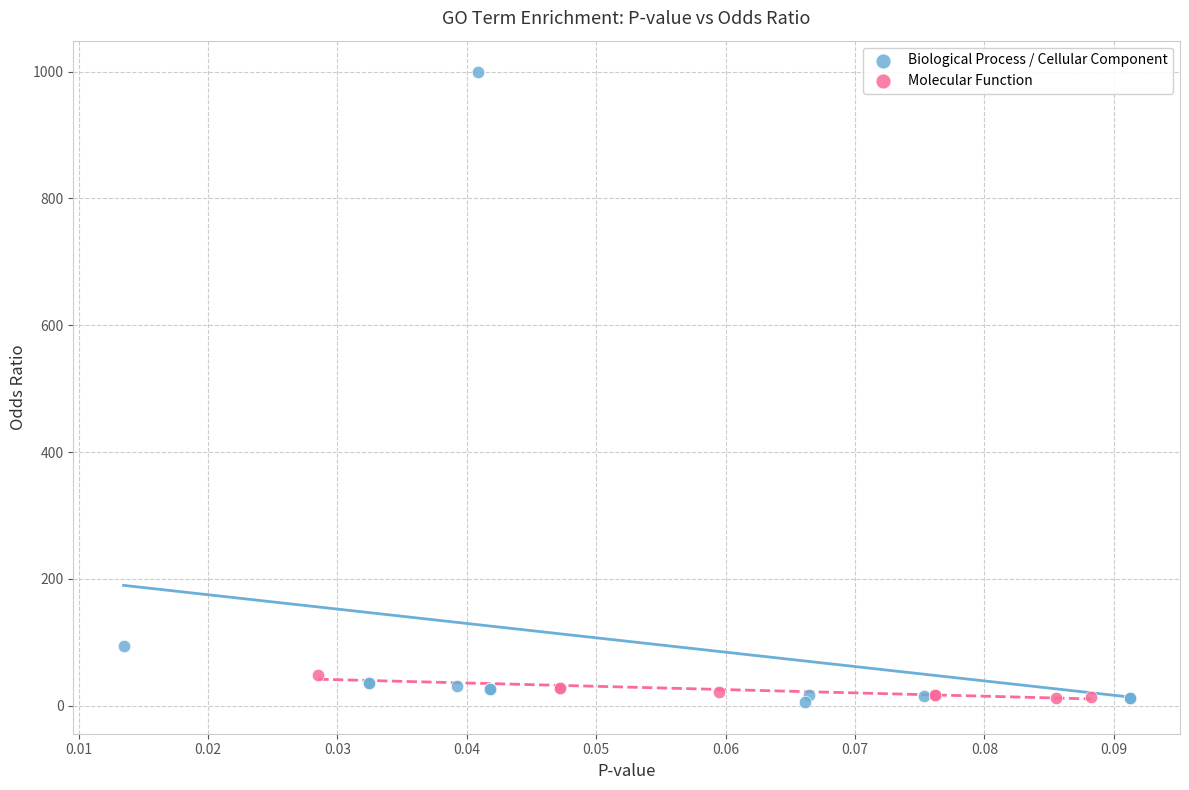

Which series contains the highest Y value?

Biological Process / Cellular Component